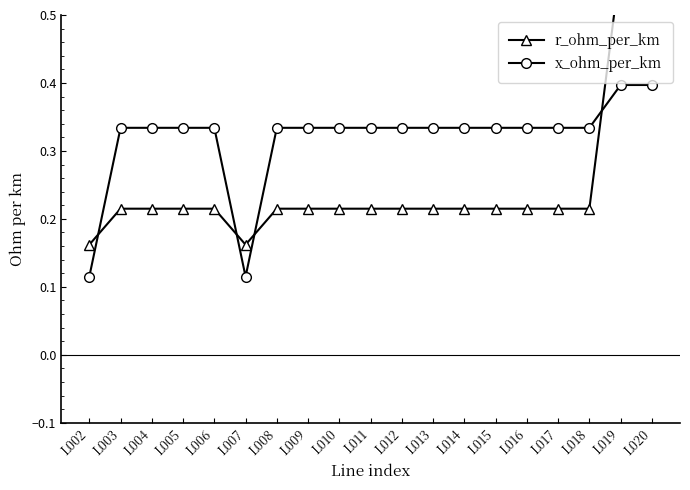

What is the value of the x_ohm_per_km point at the 16th from the left?

0.3